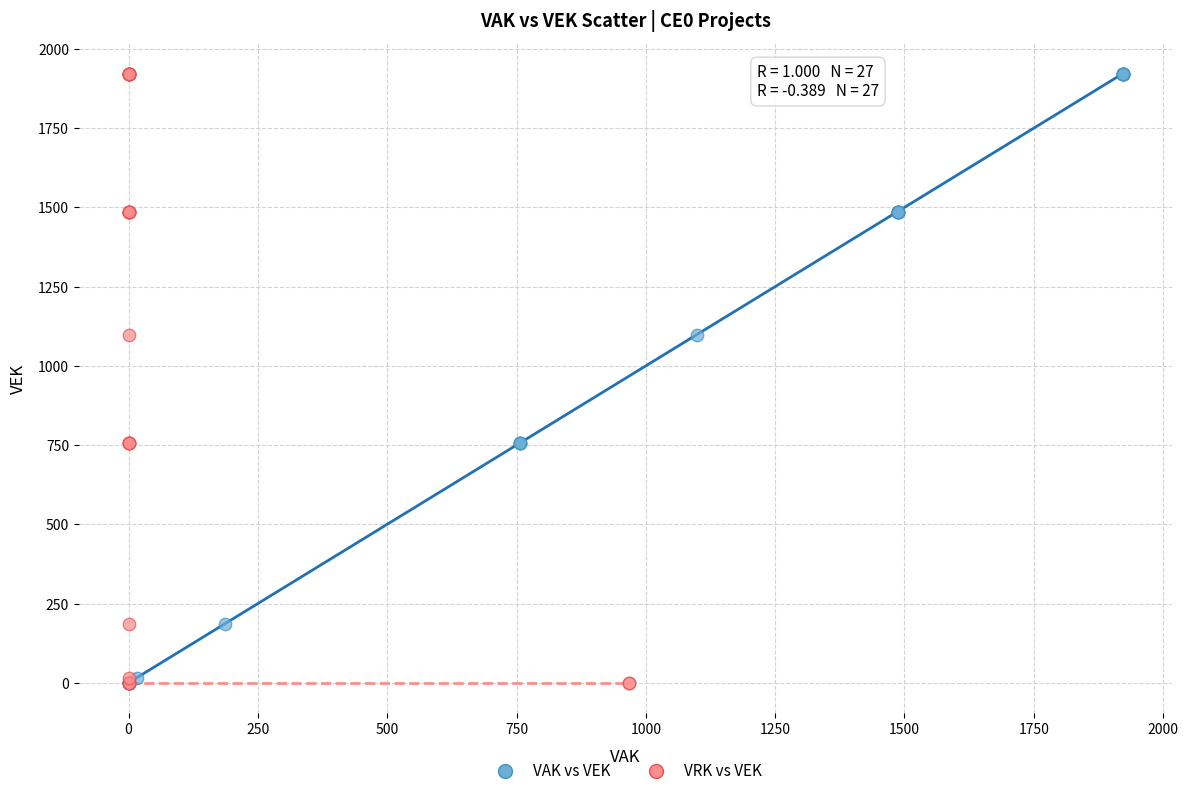

What are all the series names shown in the legend?

VAK vs VEK, VRK vs VEK